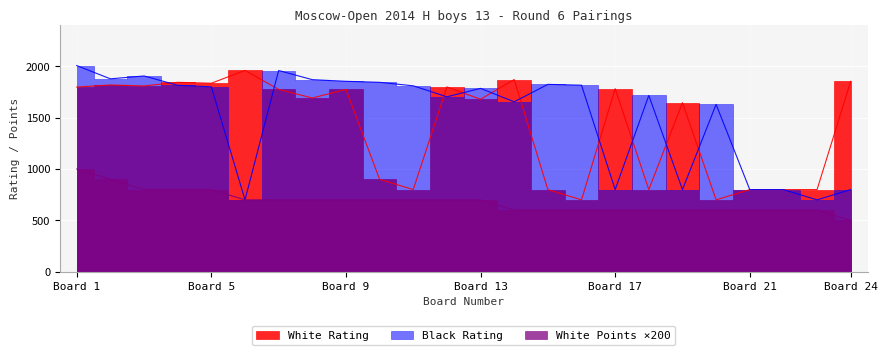

Where is the first local maximum for White Rating?

2